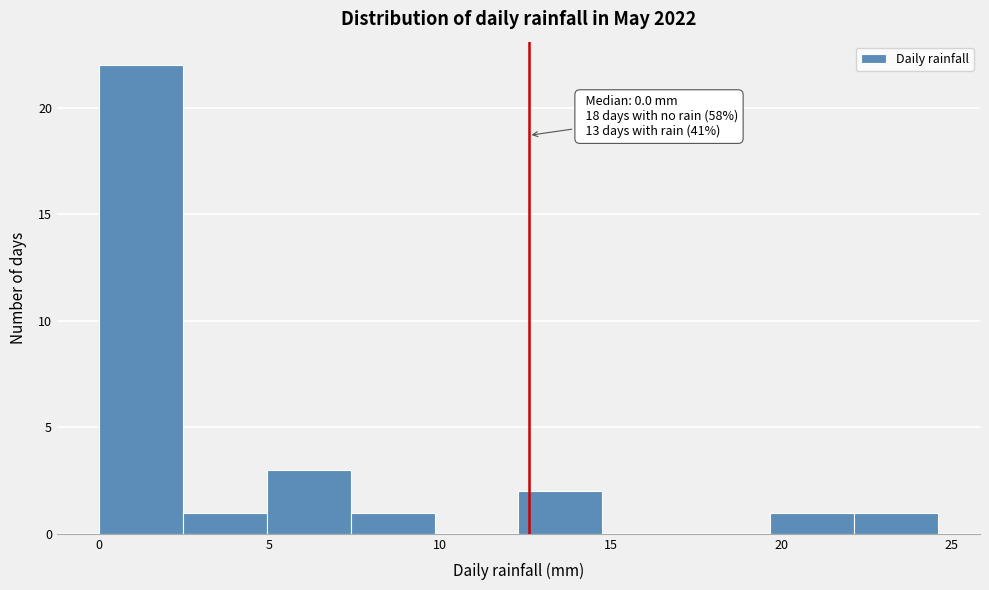

Over which range of the x-axis is the bar tallest?

0.0 to 2.5